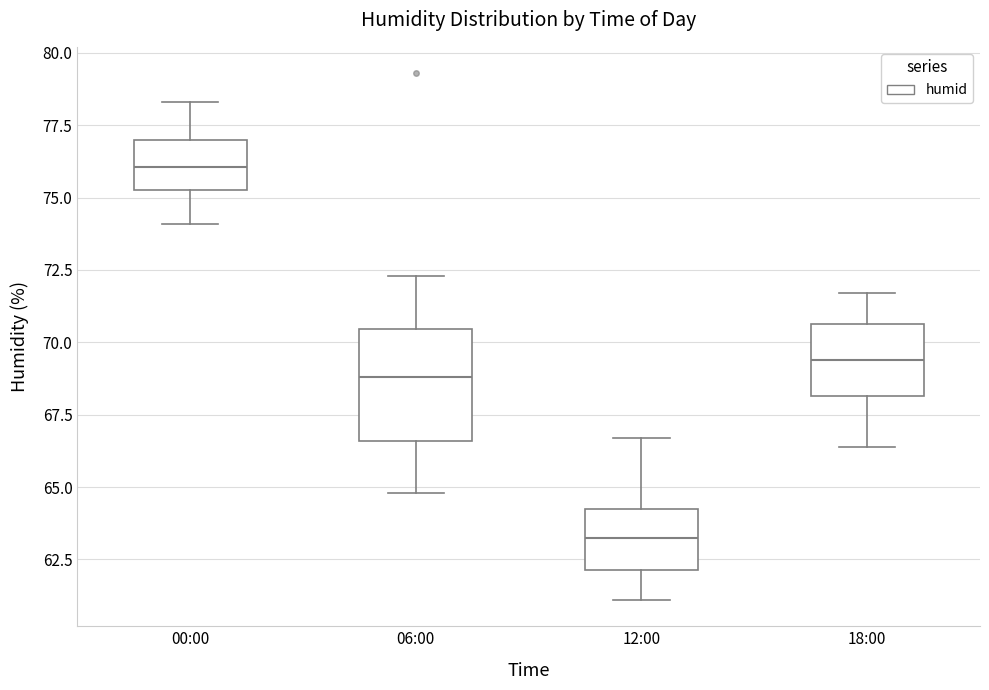

Reading left to right, transcribe this box plot: for each box, give where its median line is, the range the box spans, and where its two whiskers end, as read against the y-axis. The values are not printed on the chart, so give them approximately, as read against the axis.

00:00: median 76.0, box 75.5 to 77.0, whiskers 74.0 to 78.5
06:00: median 69.0, box 66.5 to 70.5, whiskers 65.0 to 72.5
12:00: median 63.5, box 62.0 to 64.5, whiskers 61.0 to 66.5
18:00: median 69.5, box 68.0 to 70.5, whiskers 66.5 to 71.5